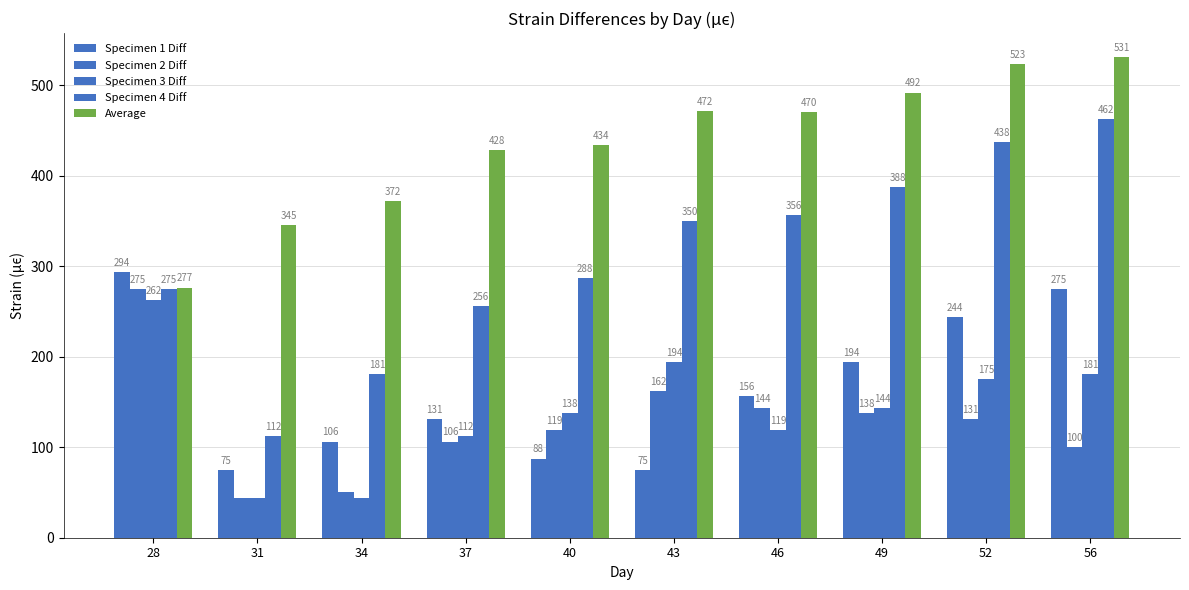

How many data points in Average are less than 470?

5